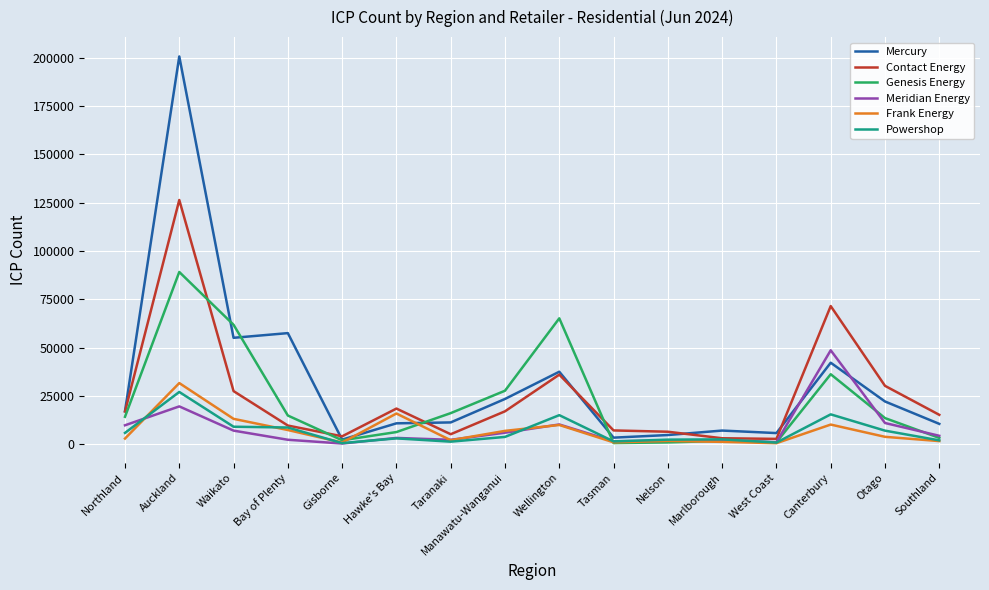

What is the maximum value for Meridian Energy?

48589